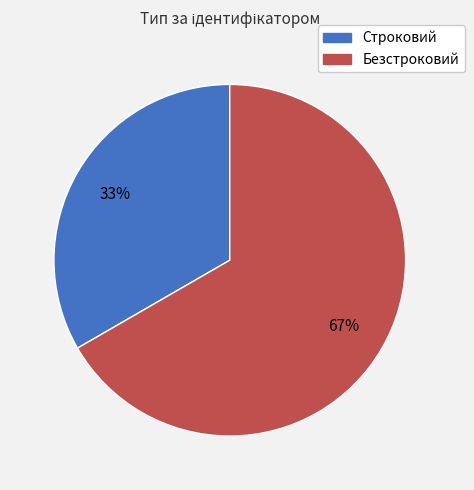

Is it true that Безстроковий is 73% of the pie?

False